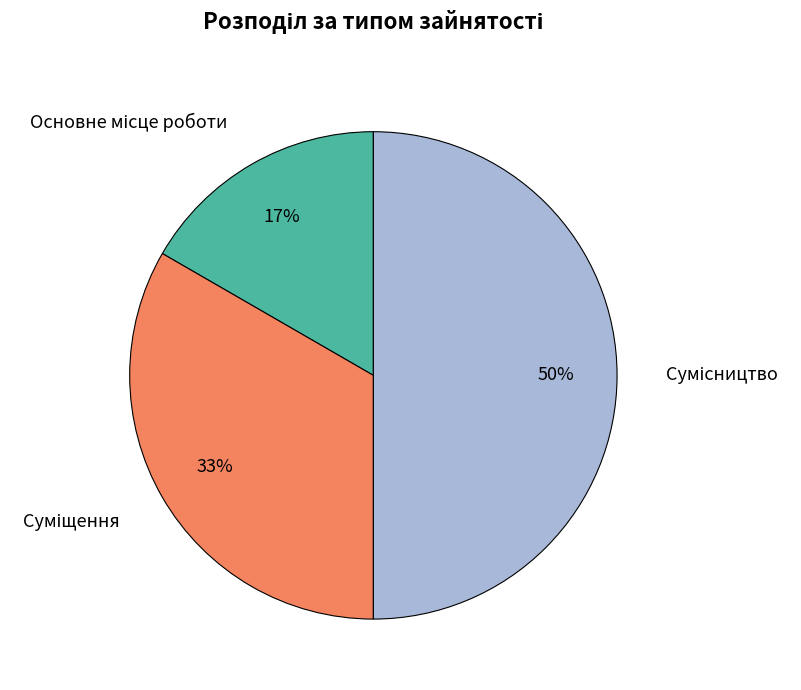

To the nearest percent, what is the average slice percentage?

33%